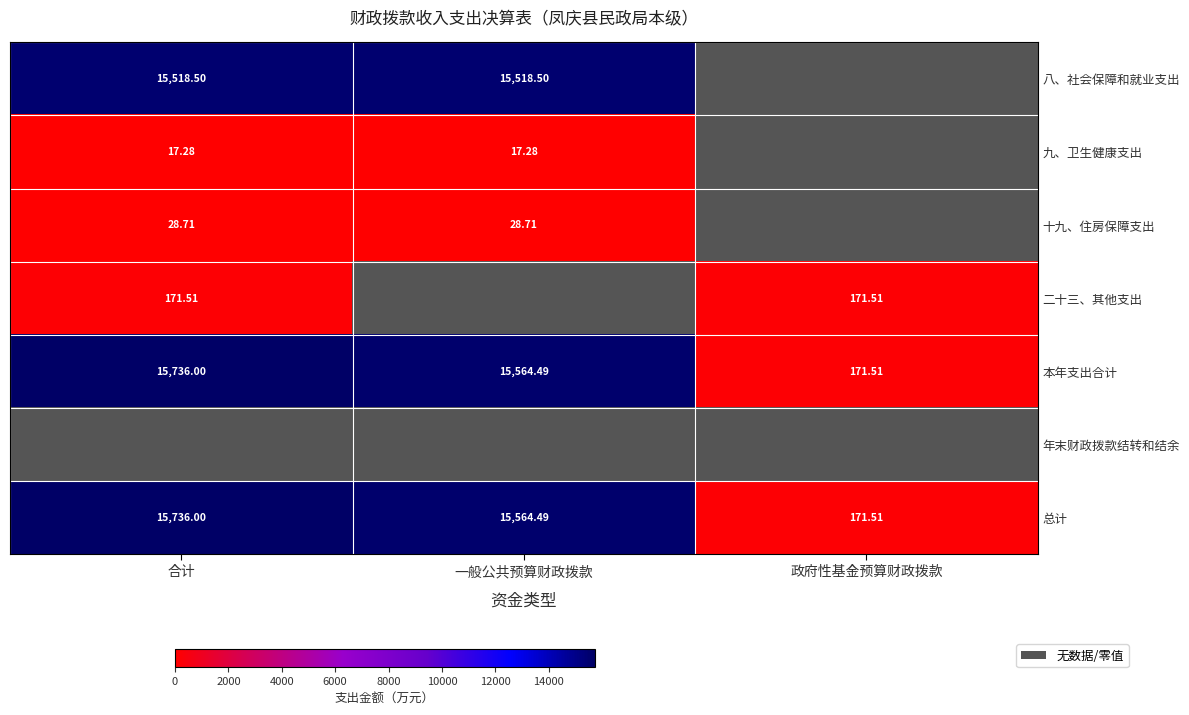

What is the average value of the 本年支出合计 series?

10490.7